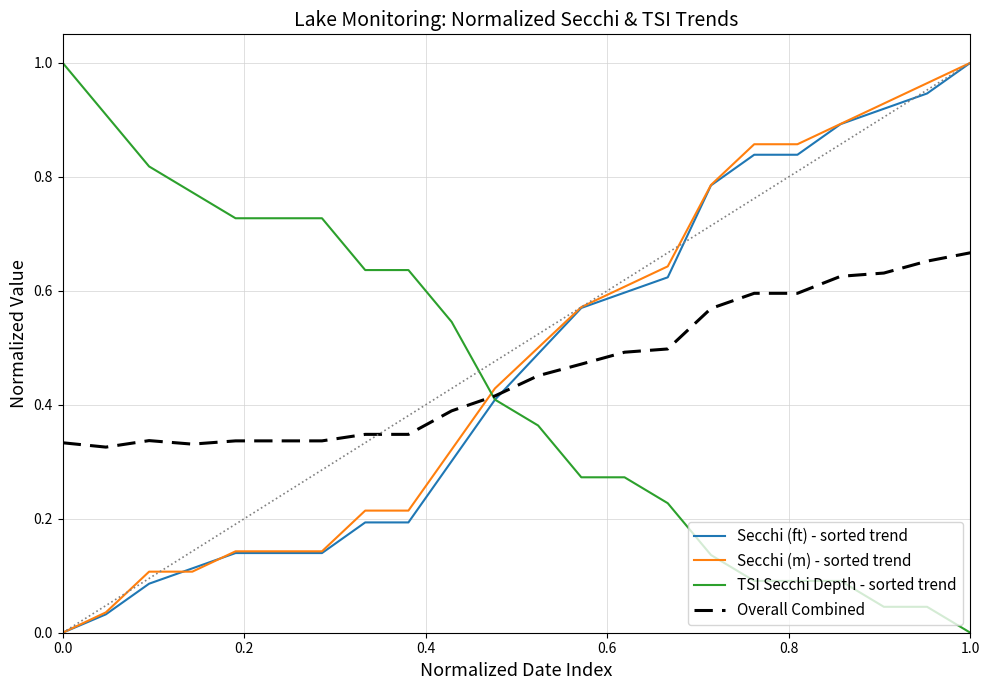

True or false: Overall Combined and TSI Secchi Depth - sorted trend cross at least once.

True